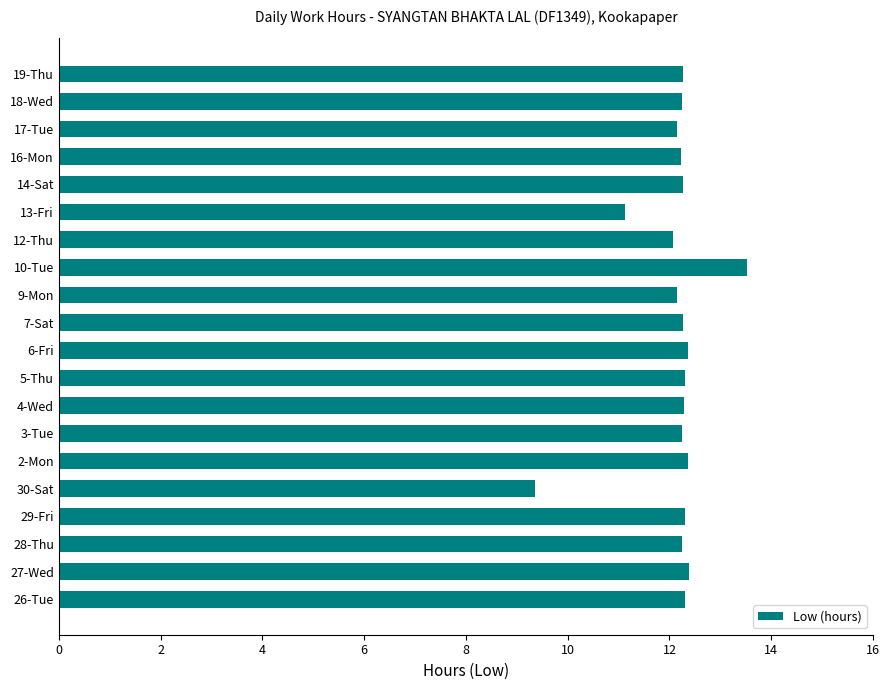

At which category does the chart reach its peak across all series?

10-Tue